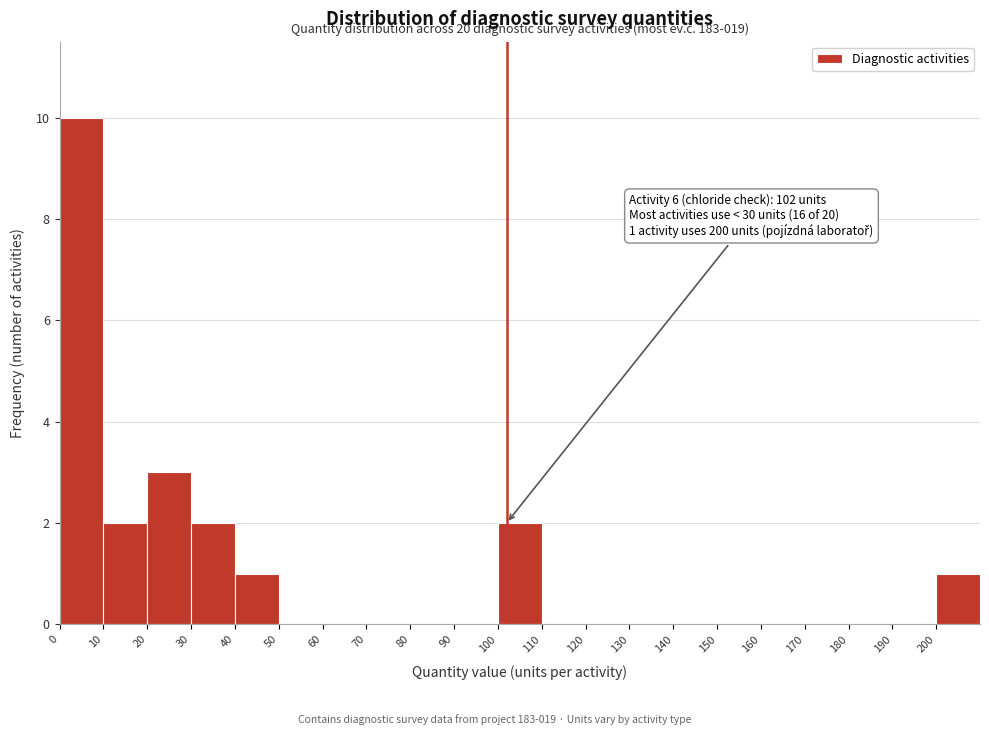

Over which range of the x-axis is the bar tallest?

0 to 10